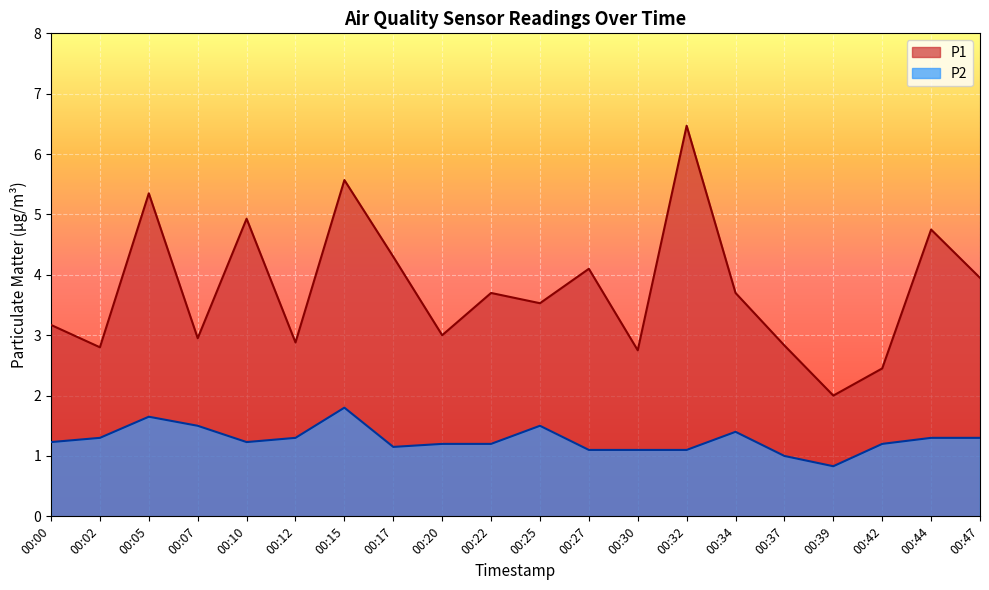

How many lines are shown in the chart?

2